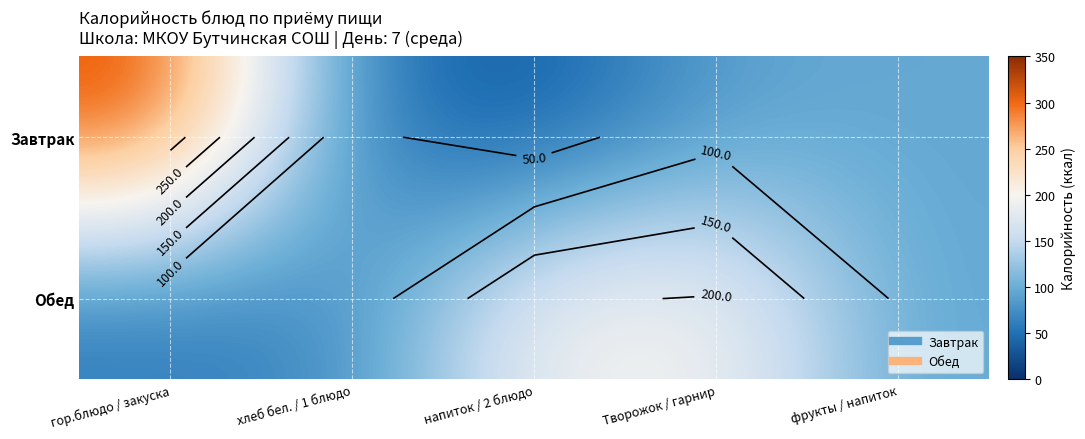

Where is Обед nearest to the value 129?

фрукты / напиток